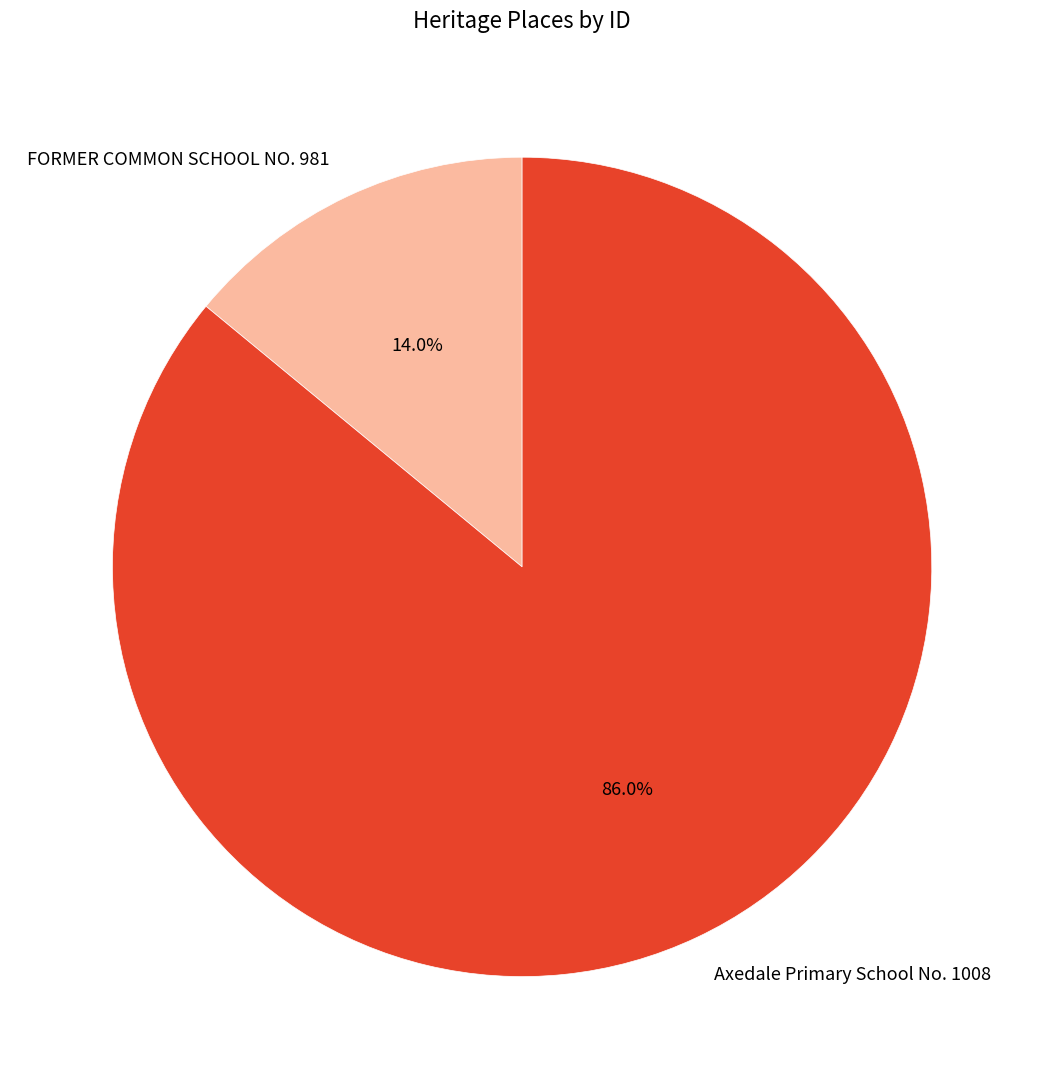

Count the number of slices in the pie.

2